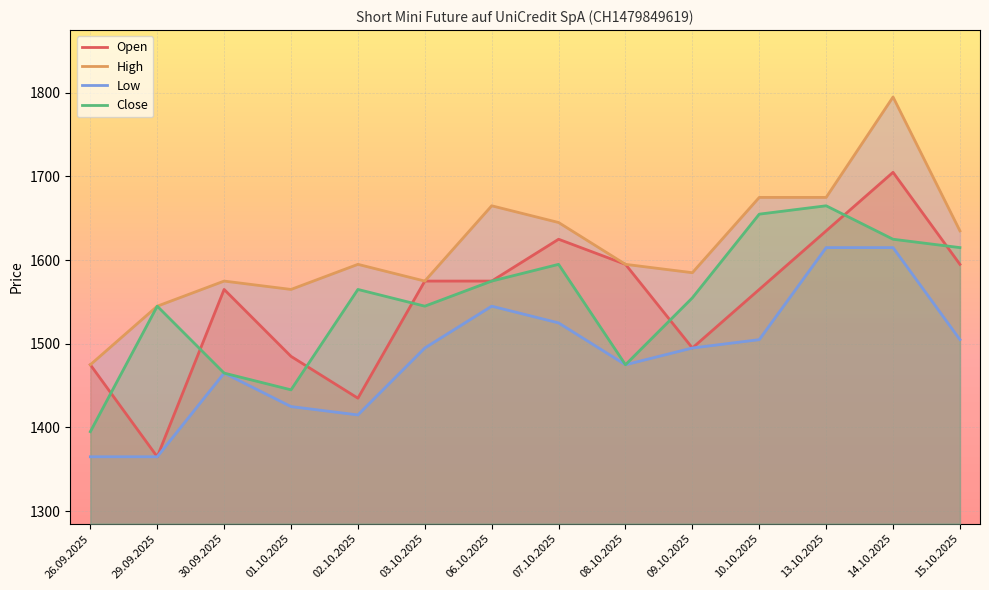

True or false: High and Low intersect in this chart.

False